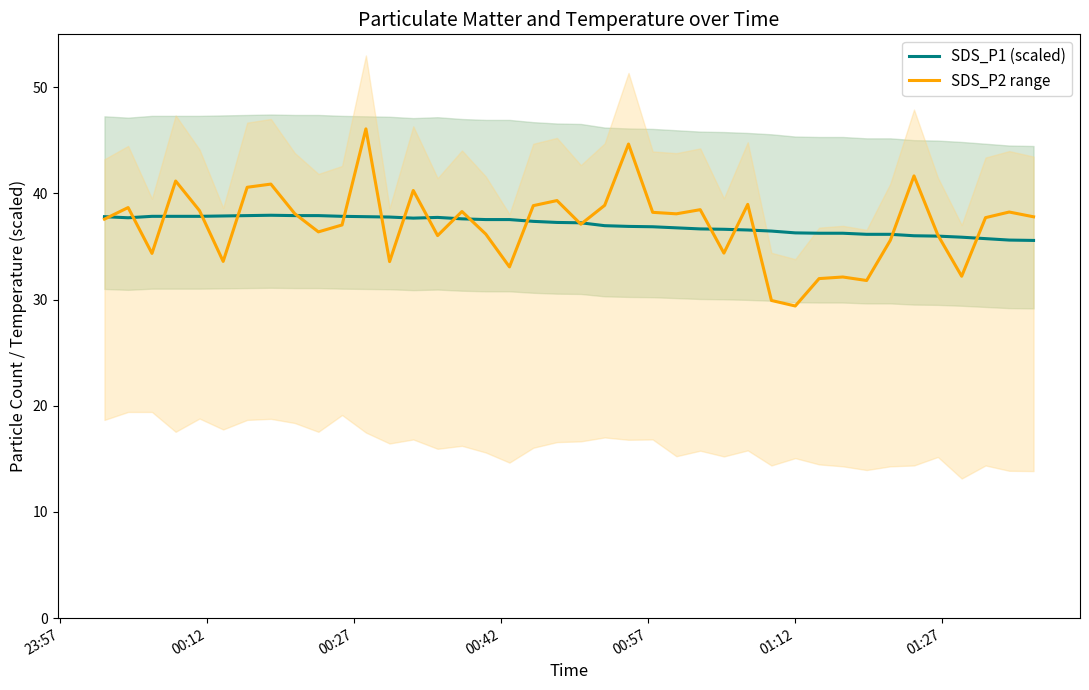

At how many categories does at least one series exceed 33?

40